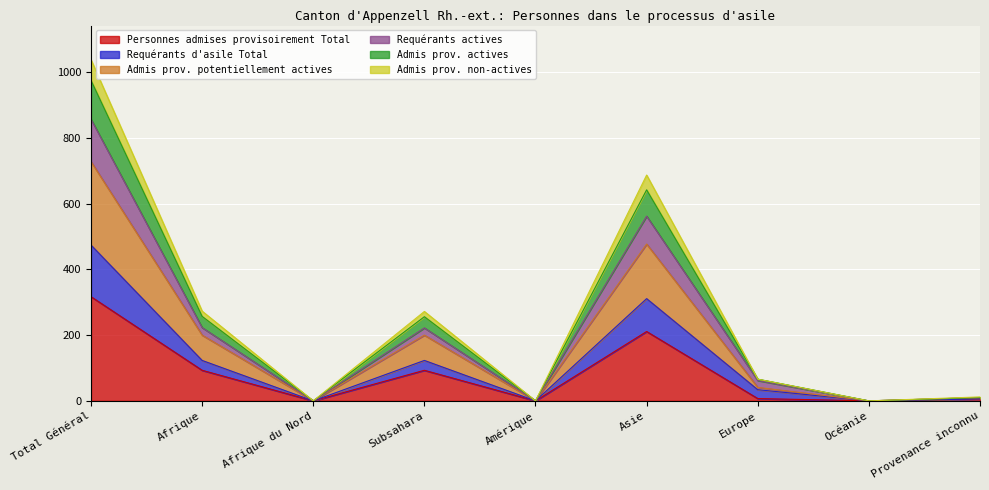

At which label does Personnes admises provisoirement Total reach its peak?

Total Général